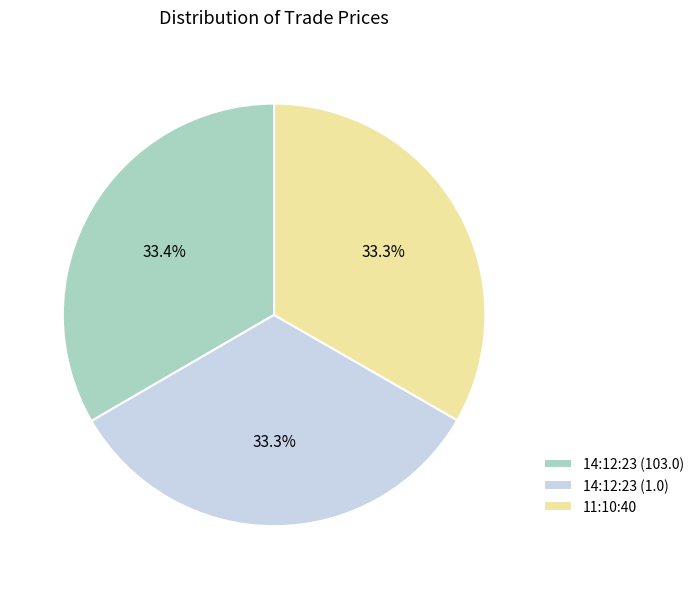

How many slices are in this pie chart?

3